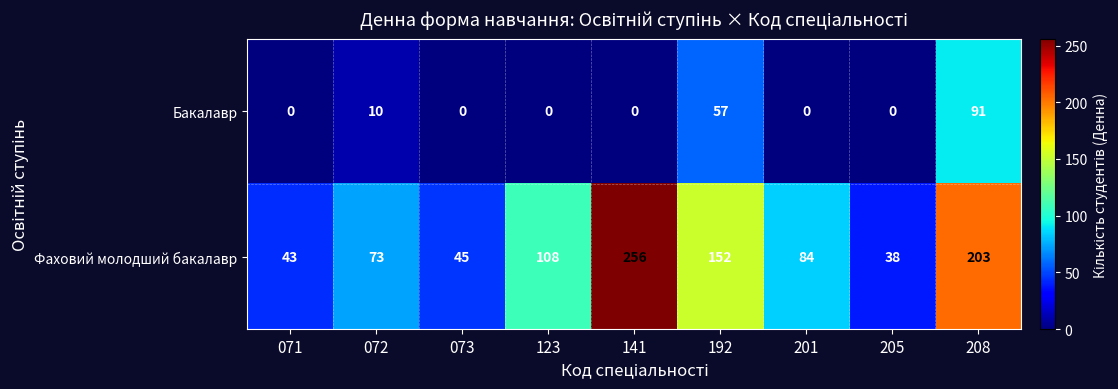

List the series in order of their peak value, lowest first.

Бакалавр, Фаховий молодший бакалавр